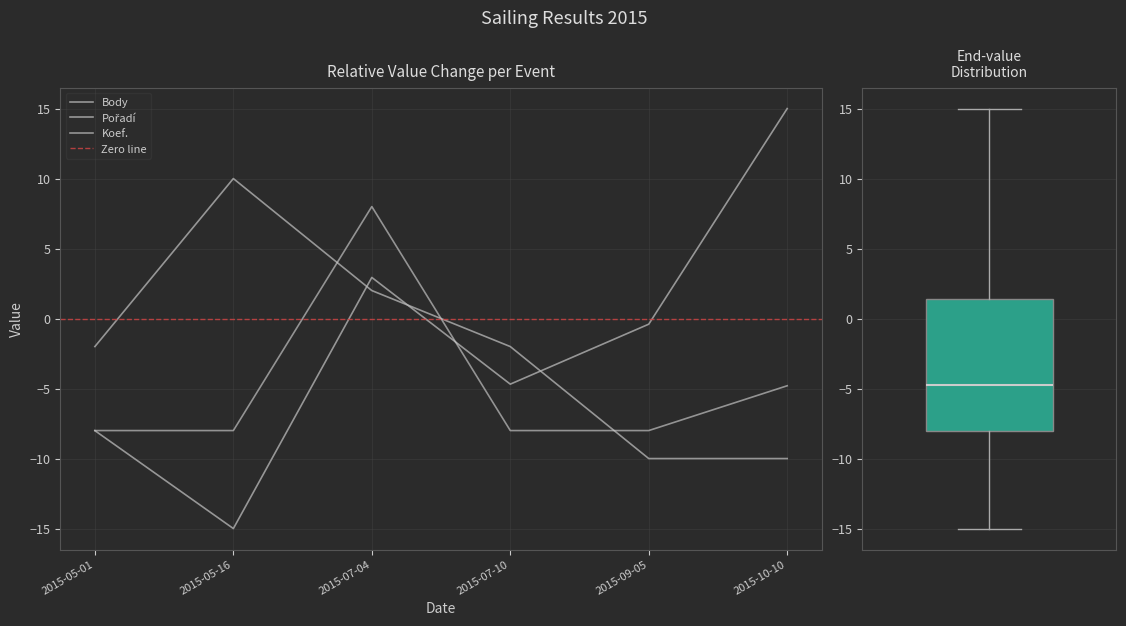

At which category is the sum across all series the highest?

2015-07-04